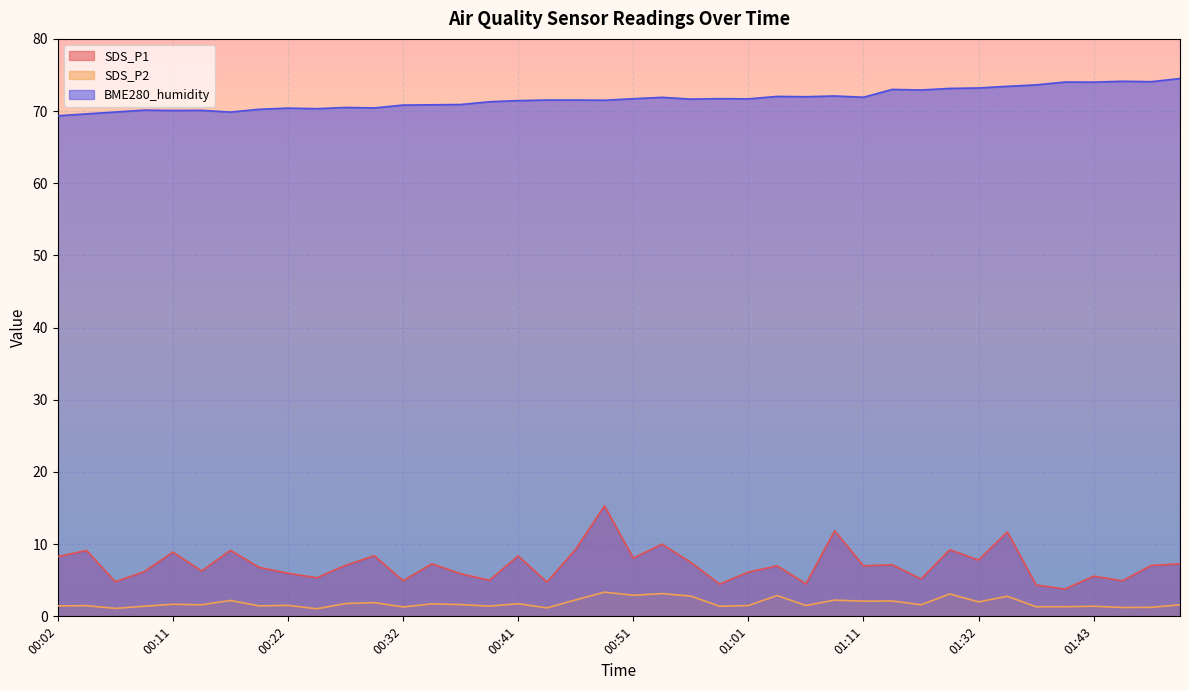

True or false: SDS_P1 and SDS_P2 cross at least once.

False